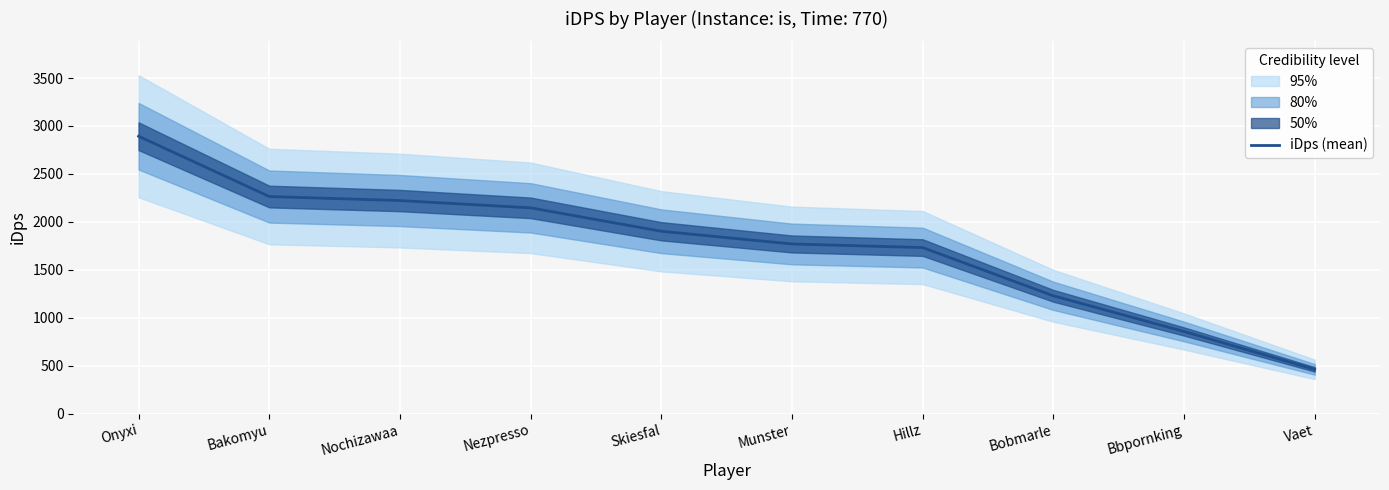

The chart shows a value of 1769.8 at Munster. True or false?

True